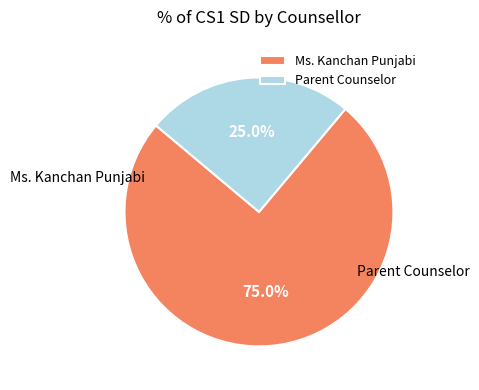

Which category has the smallest portion of the pie?

Parent Counselor